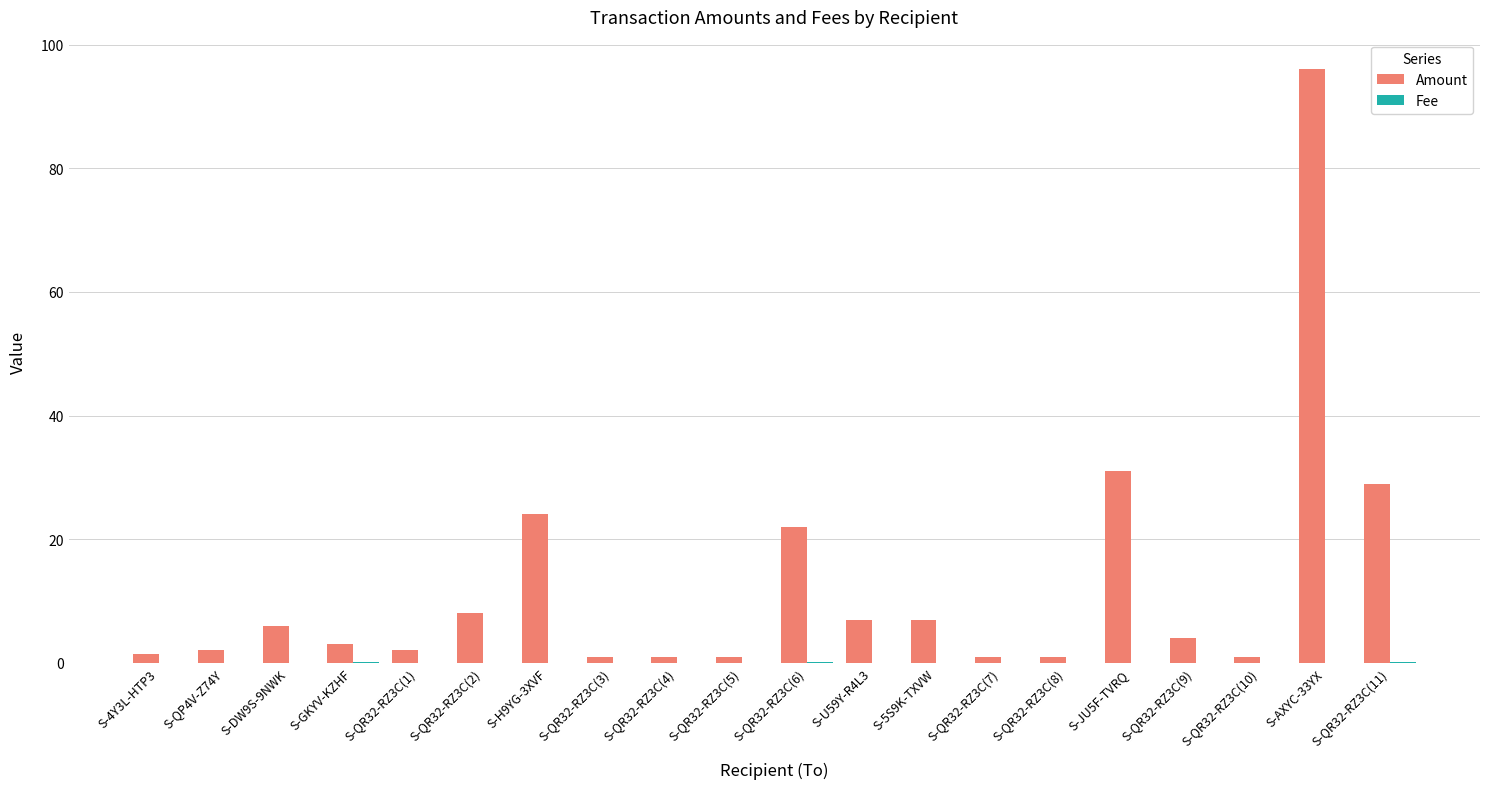

Are the bars grouped side by side (vs. stacked)?

Yes